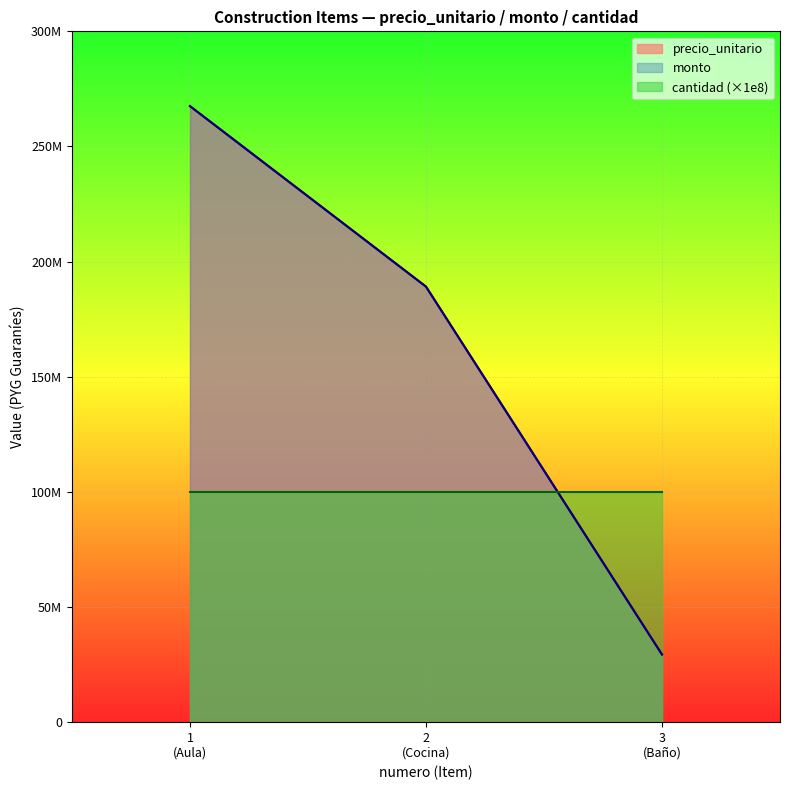

What is the smallest value displayed?

29378625